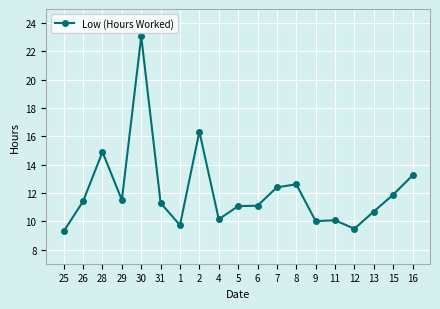

What is the ratio of the value at 4 to the value at 7?

0.8